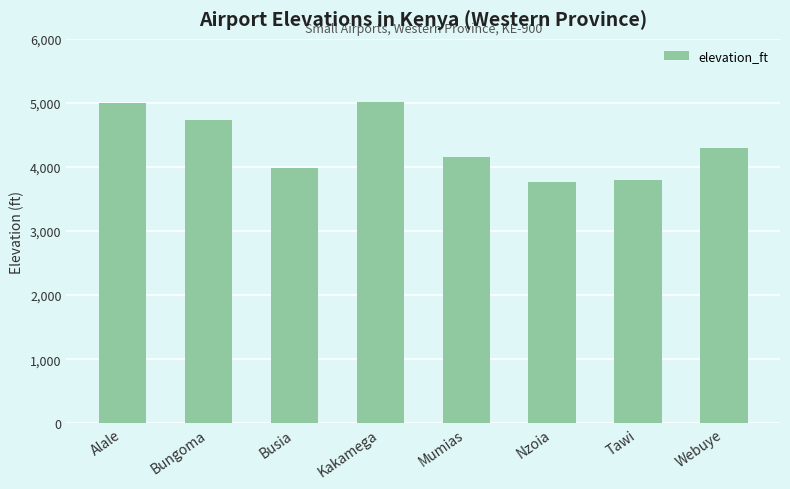

What is the smallest value displayed?

3770